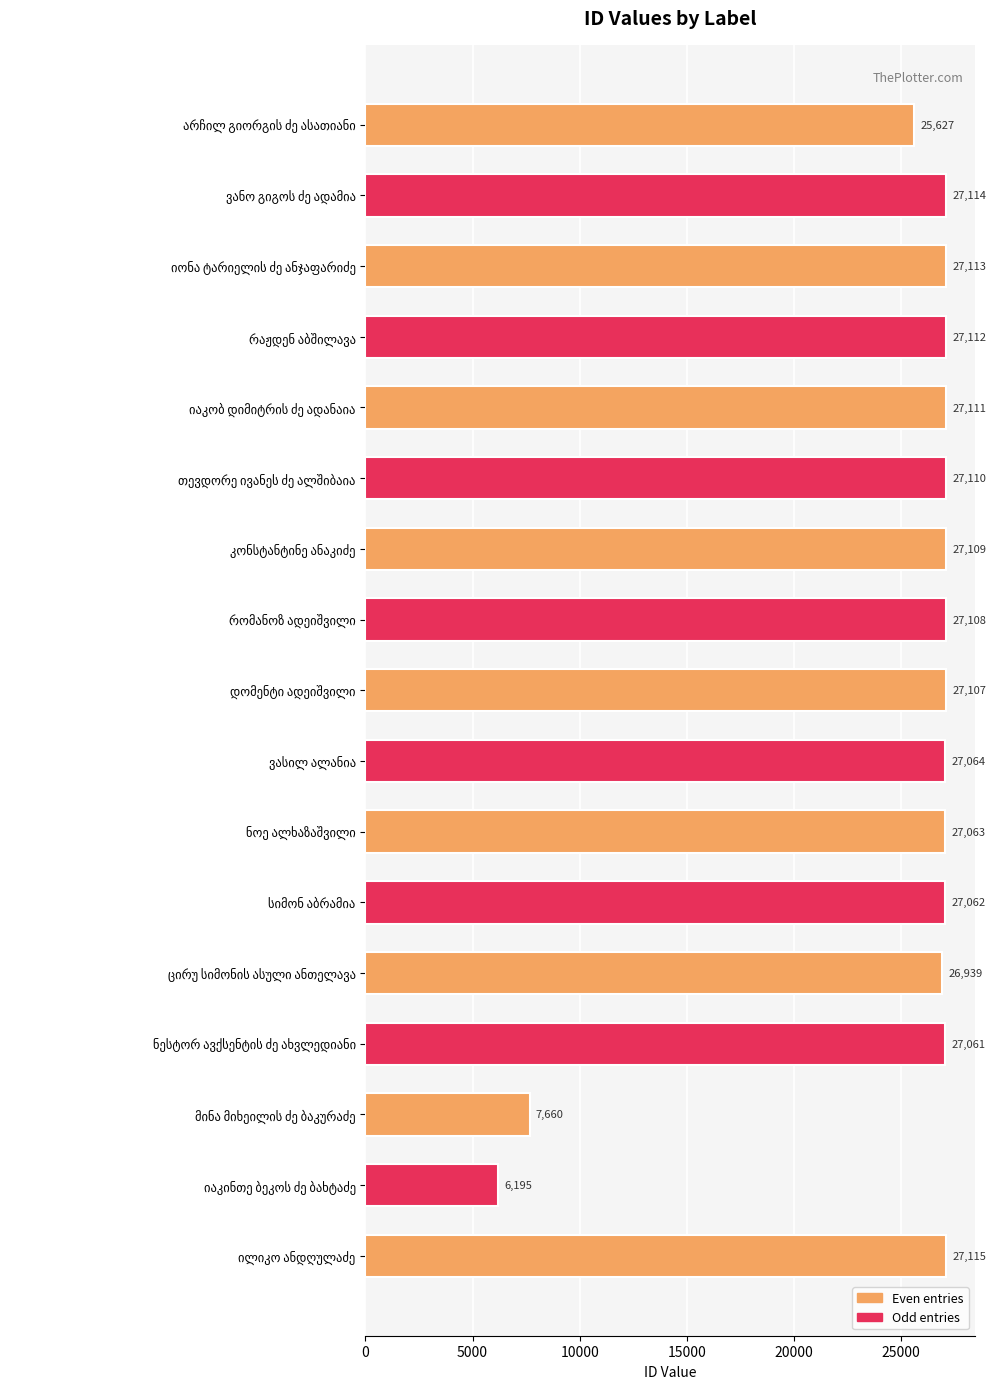

What is the value of the 9th bar from the top?

27107